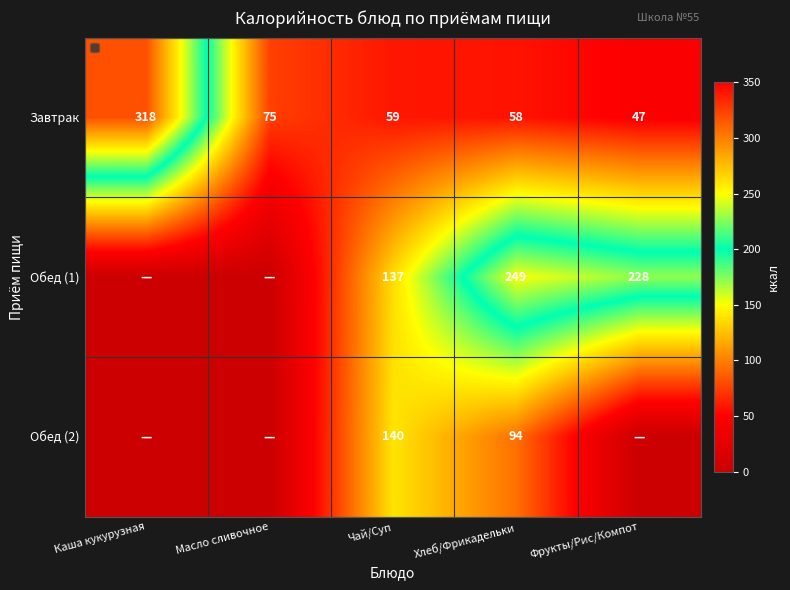

At which label does Завтрак reach its minimum?

Фрукты/Рис/Компот